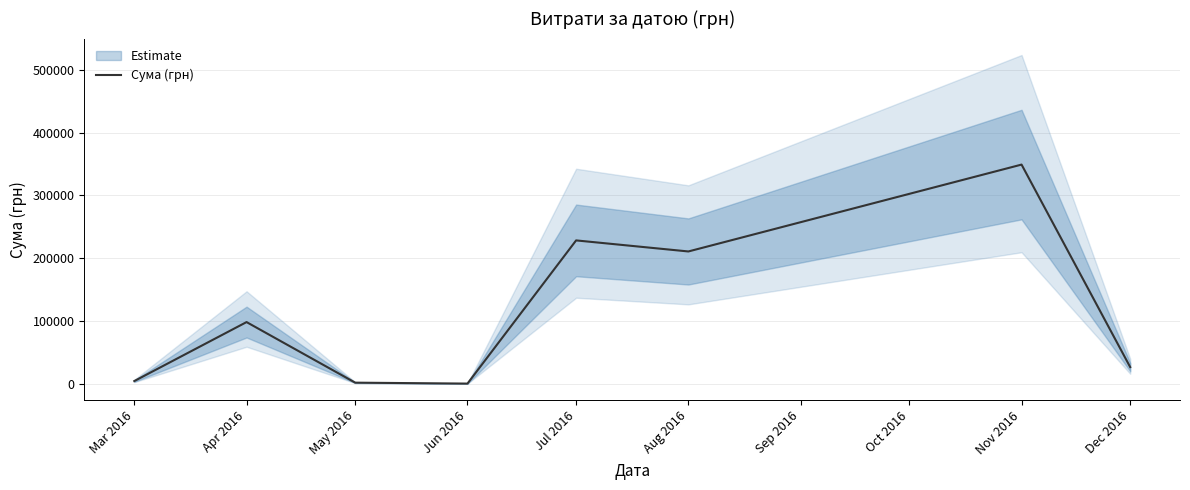

How many lines are shown in the chart?

1